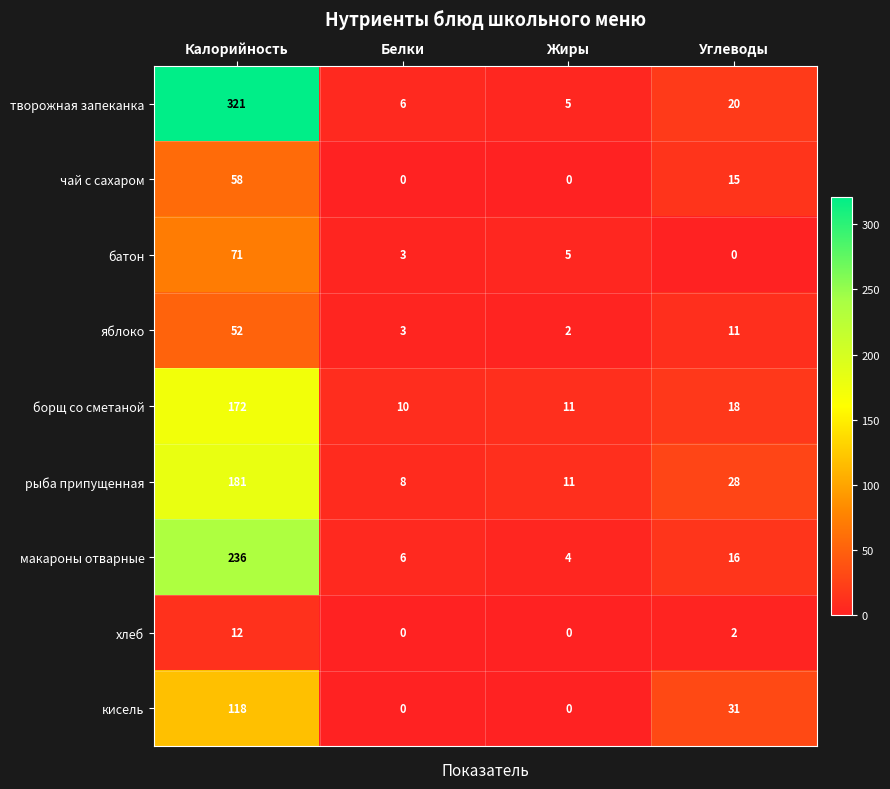

What is the difference between the maximum and minimum values in the рыба припущенная series?

173